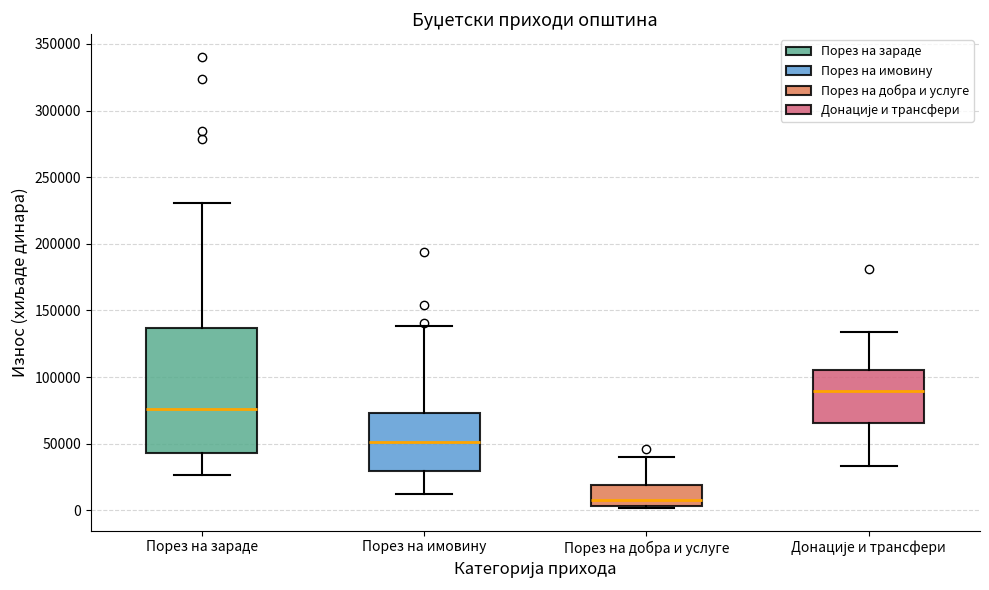

Which box has the lowest median line?

Порез на добра и услуге